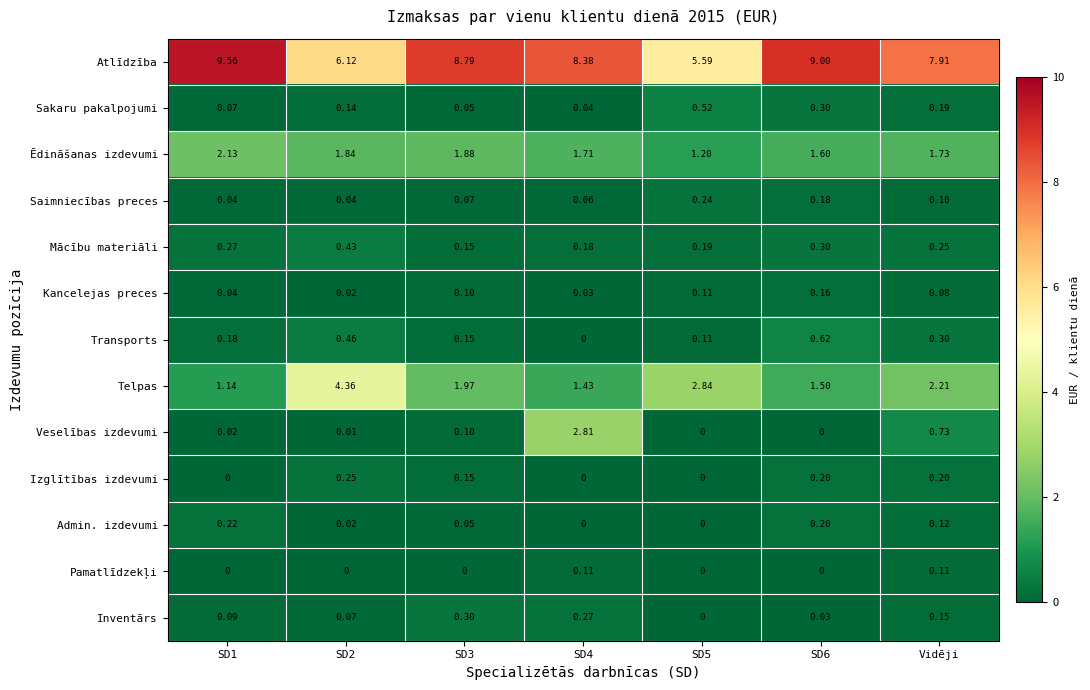

Which series has the largest total across all categories?

Atlīdzība